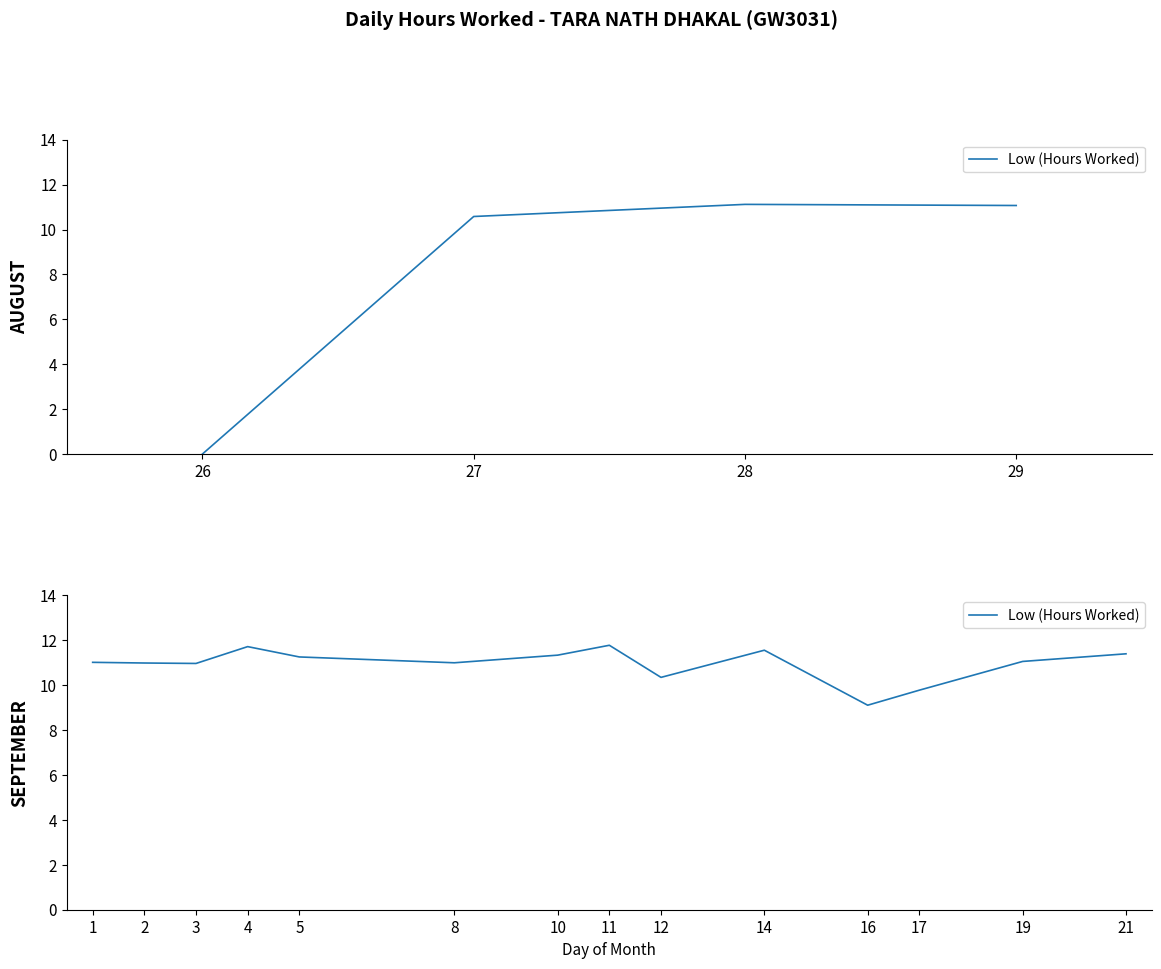

How many categories are shown in the chart?

14